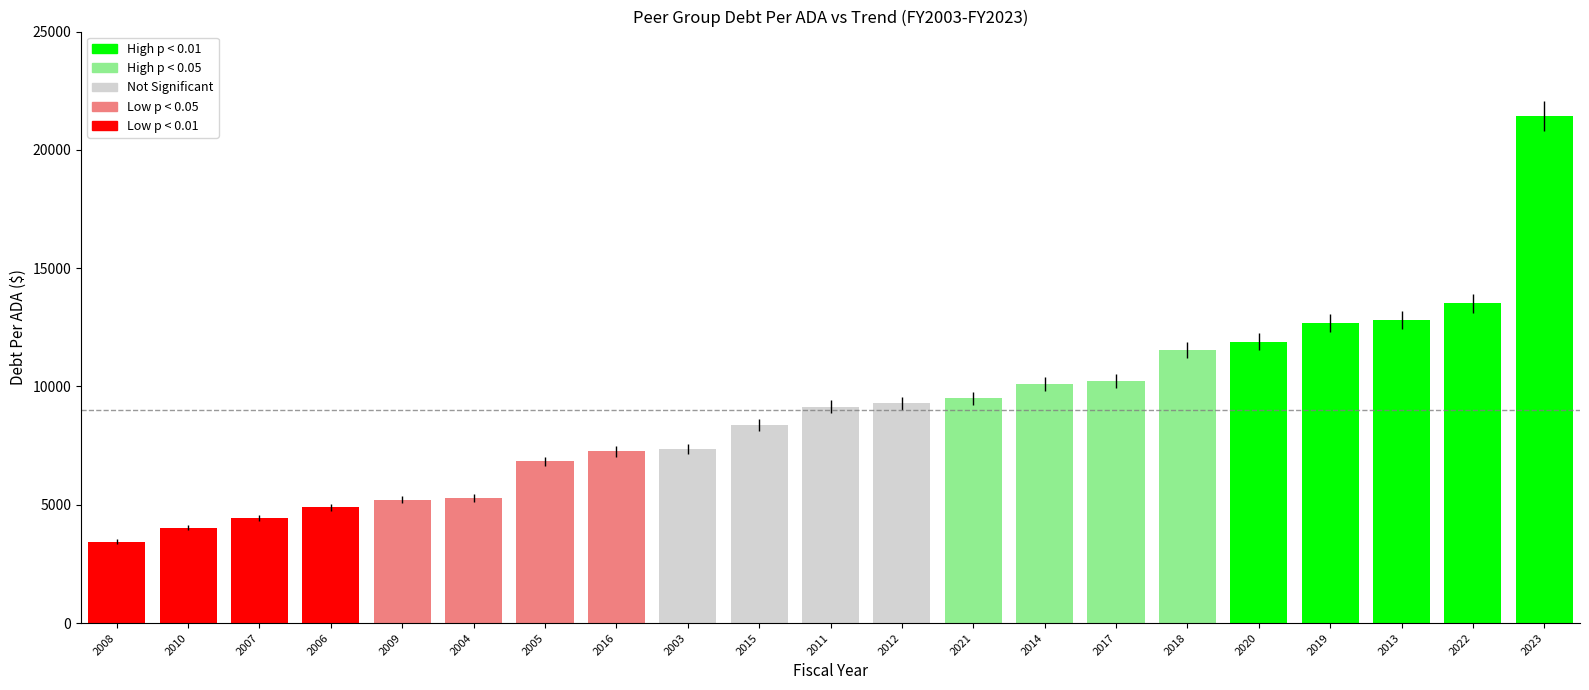

What is the difference between the maximum and minimum values?

17994.9